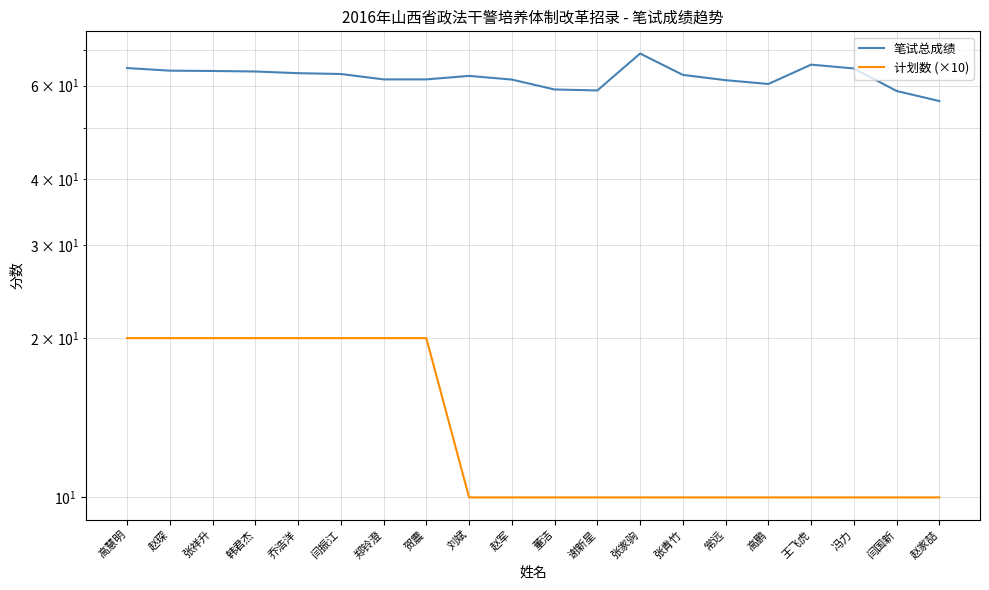

True or false: 笔试总成绩 and 计划数 (×10) cross at least once.

False